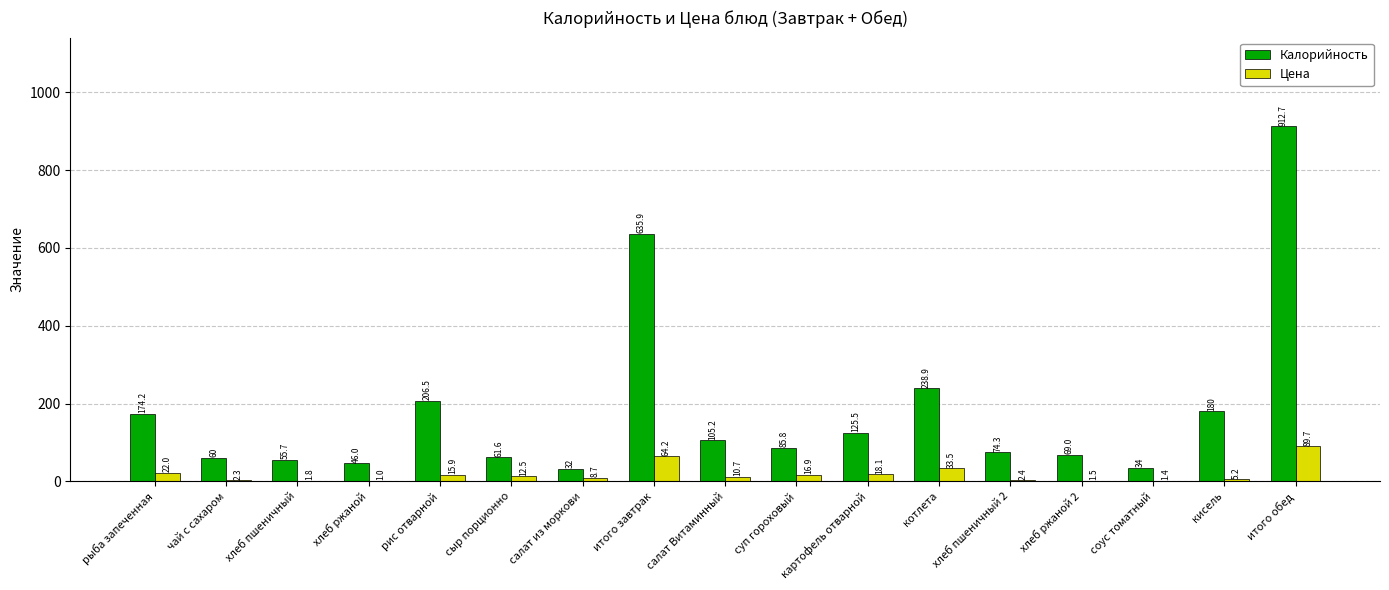

True or false: Цена has a value of 1.0 at хлеб ржаной.

True